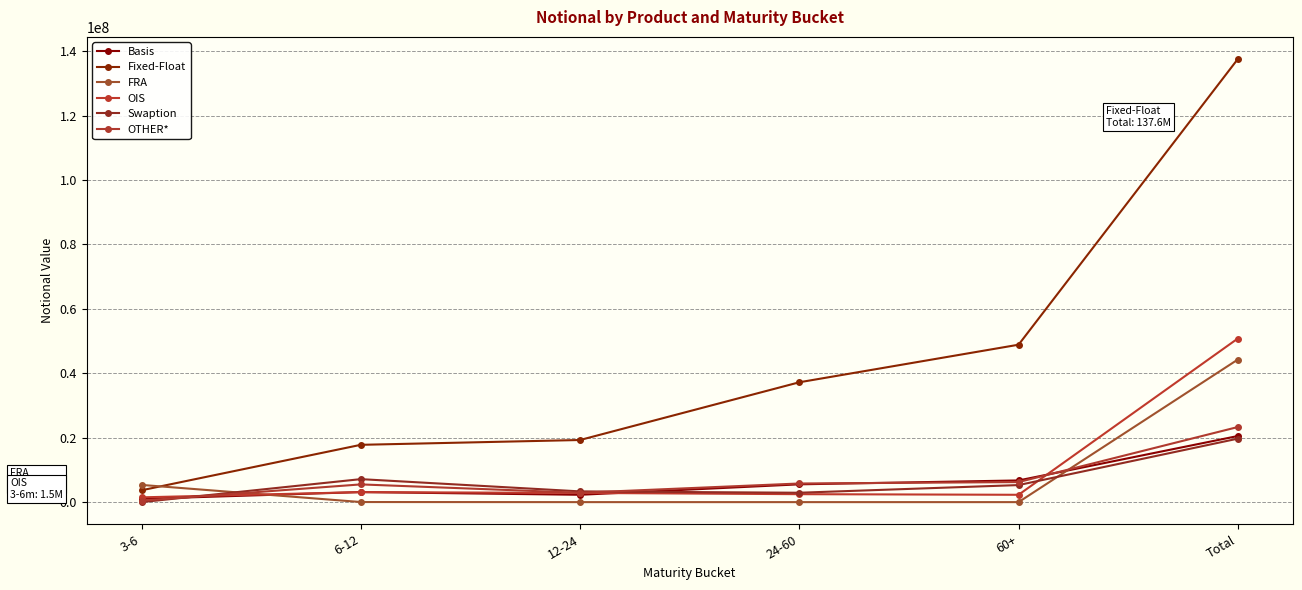

Reading right to left, list all the values displayed in this chart.

Basis: 20524960	6731104	5523132	2279177	3119370	1008859
Fixed-Float: 137575539	48876182	37211463	19286888	17791802	3676552
FRA: 44270616	0	265	0	26612	5343215
OIS: 50801459	2276511	2469519	2858185	3102580	1483423
Swaption: 19709476	5292668	2913849	3333117	7135664	577
OTHER*: 23315076	6223826	5783319	2903659	5502158	455131